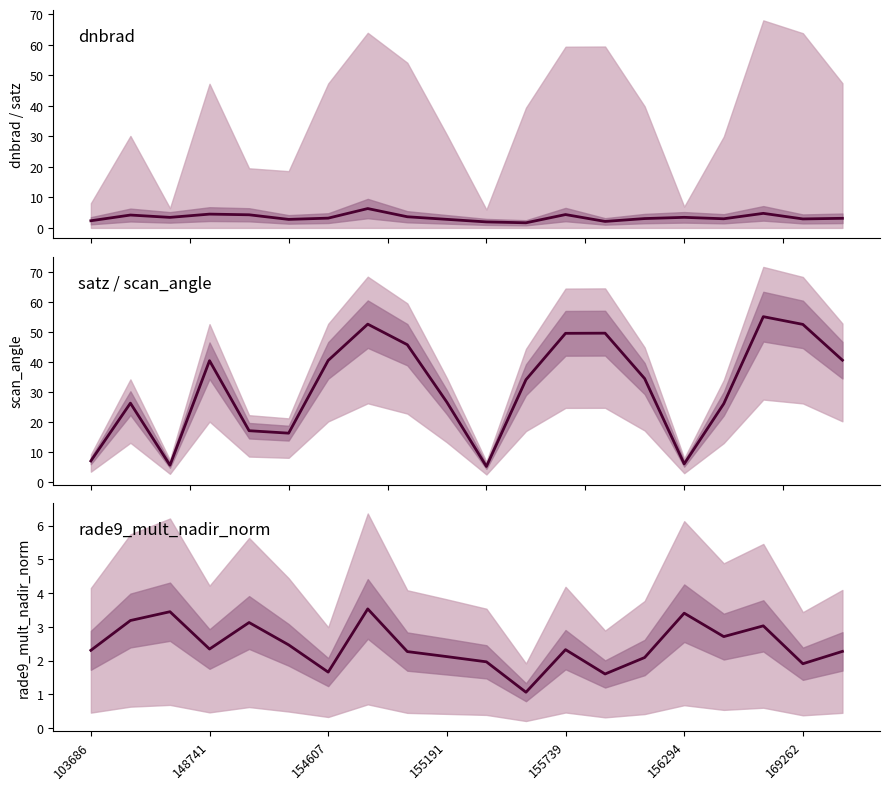

Between 154607 and 156294, which series saw the biggest shift?

scan_angle